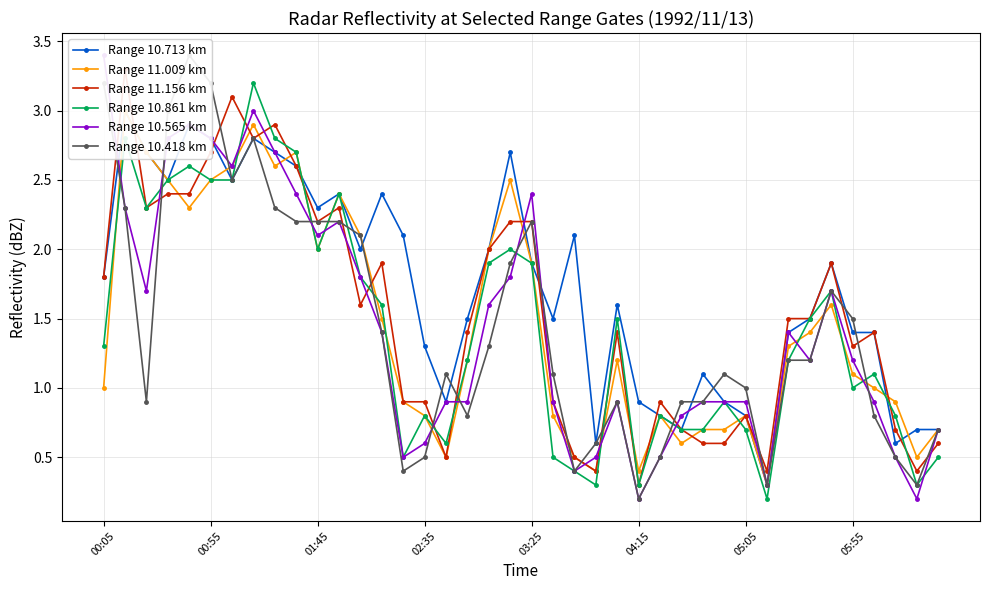

How many values in the Range 11.009 km series exceed 1?

22